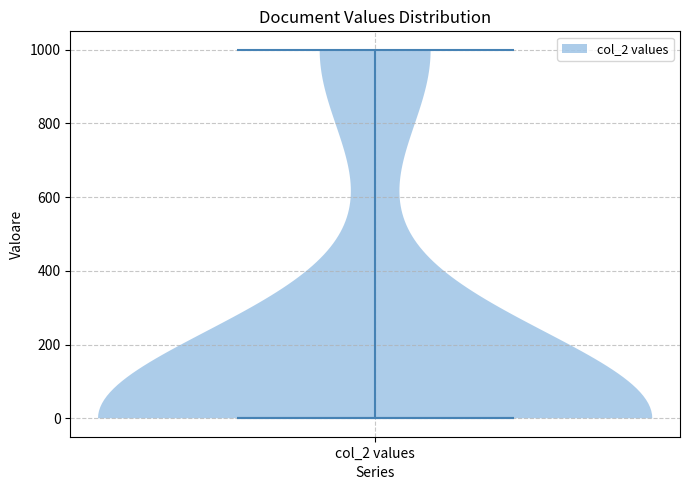

What is the highest point the violin for col_2 values reaches on the y-axis? The values are not printed on the chart, so give them approximately, as read against the axis.

1000